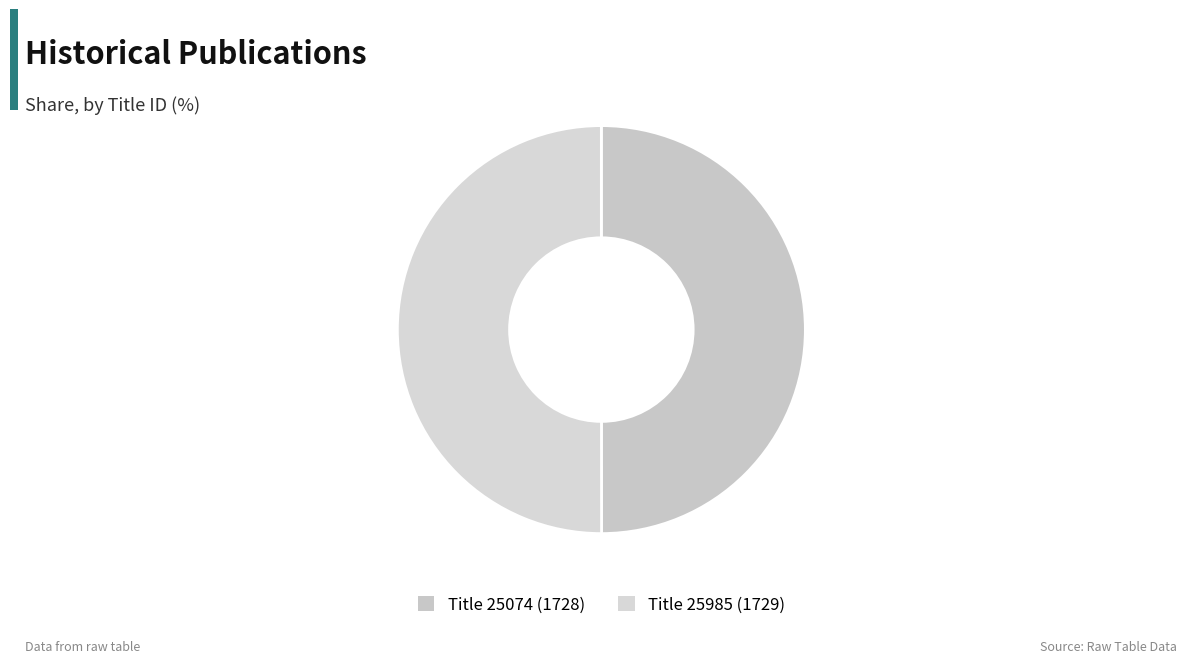

How many slices are in this pie chart?

2